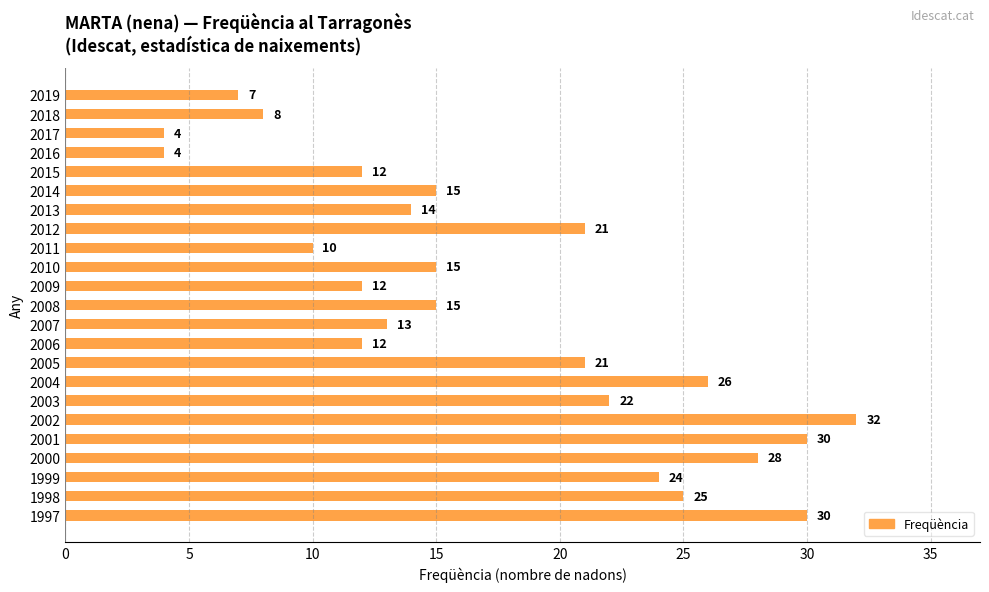

Approximately how many times larger is the value at 2005 compared to 2007?

1.6